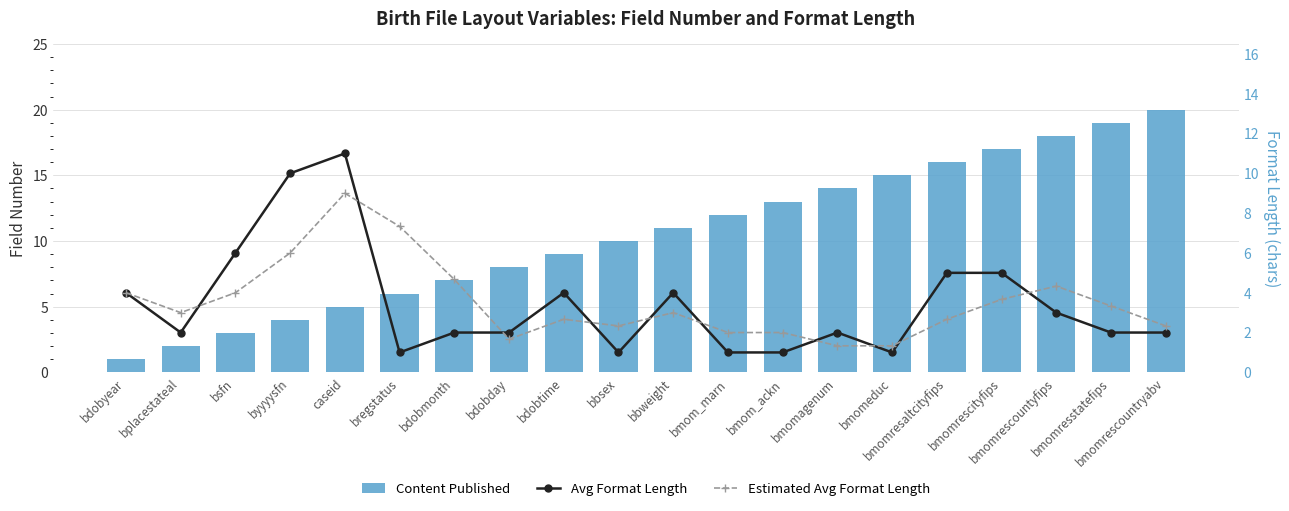

Which series has the largest total across all categories?

Content Published